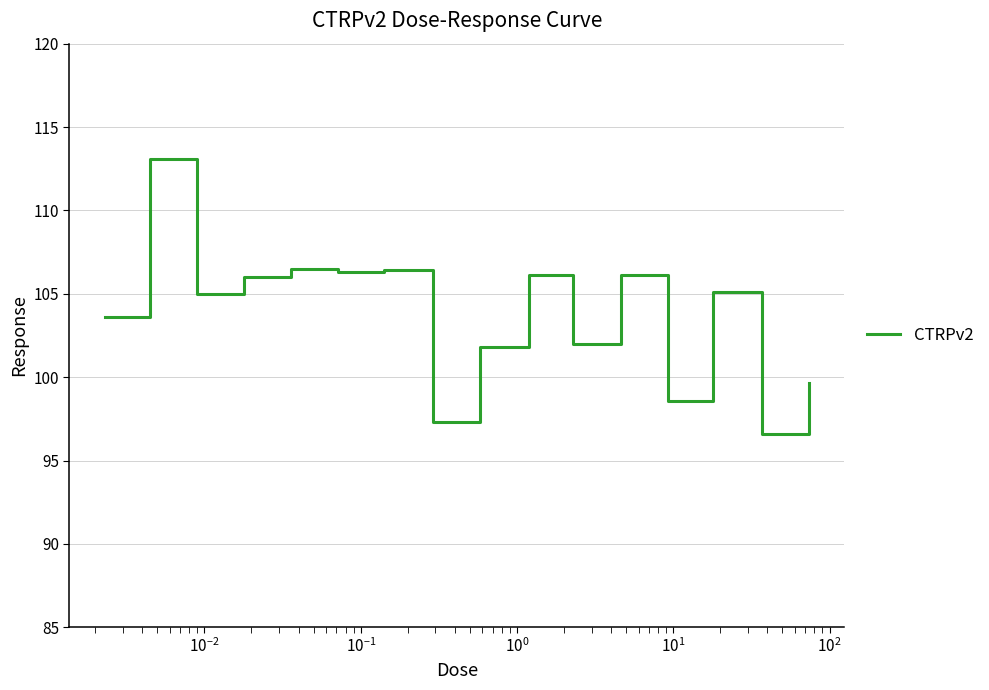

What is the maximum value shown in the chart?

113.1